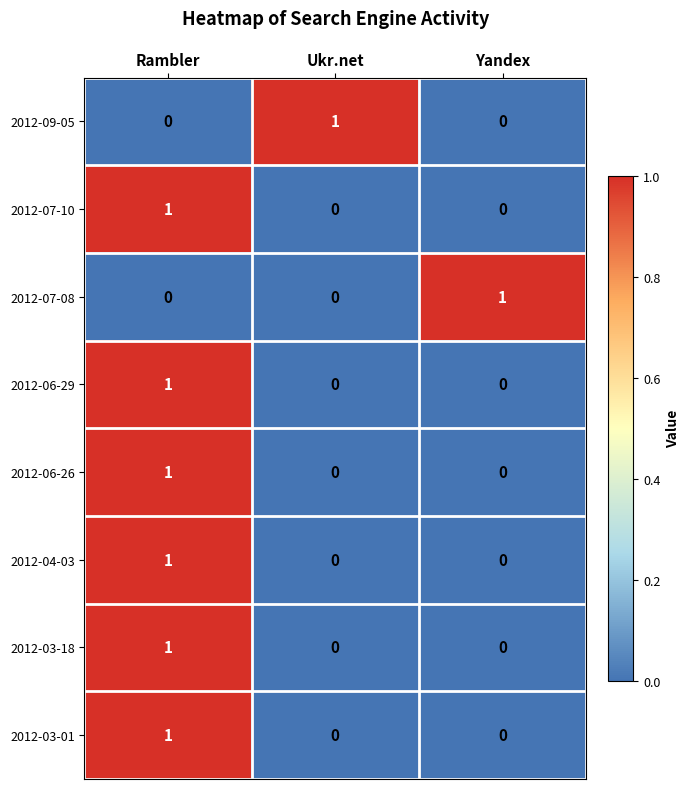

What is the greatest value displayed?

1